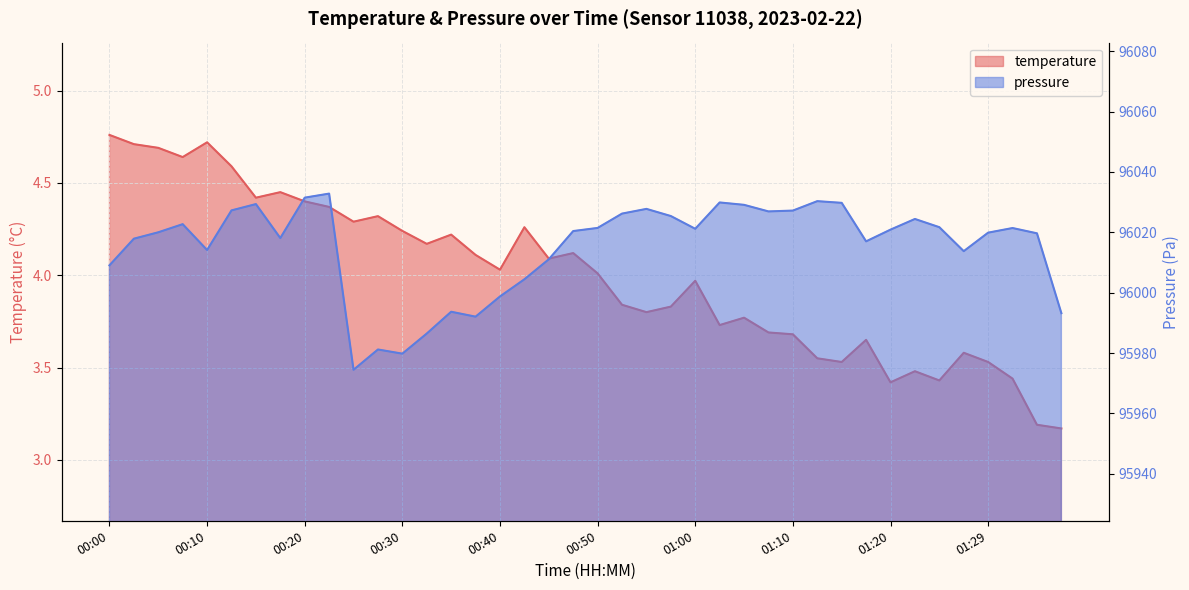

What is the total value across all series at 00:45?

96015.1